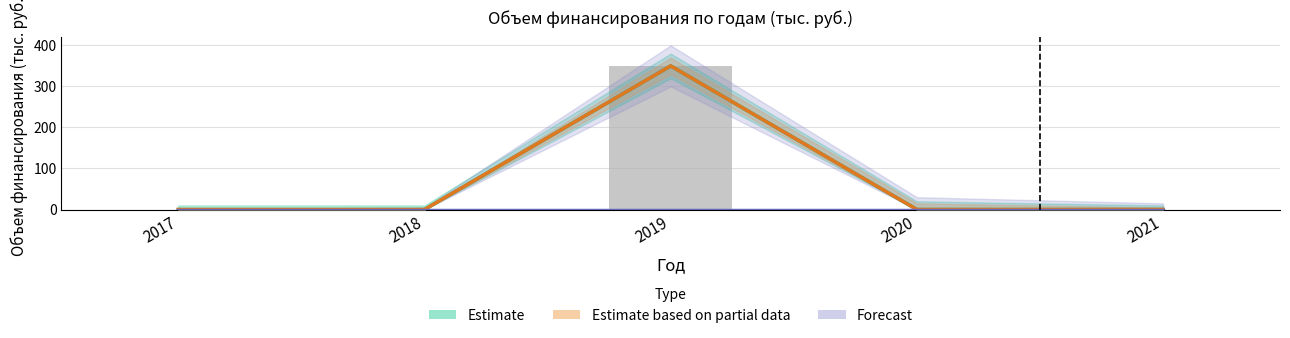

How many distinct data groups are displayed?

3